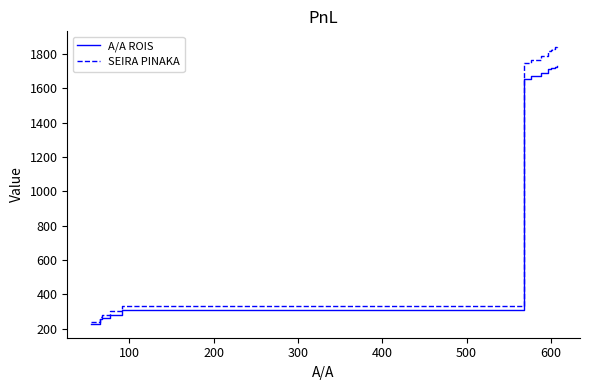

Which series has the largest total across all categories?

SEIRA PINAKA